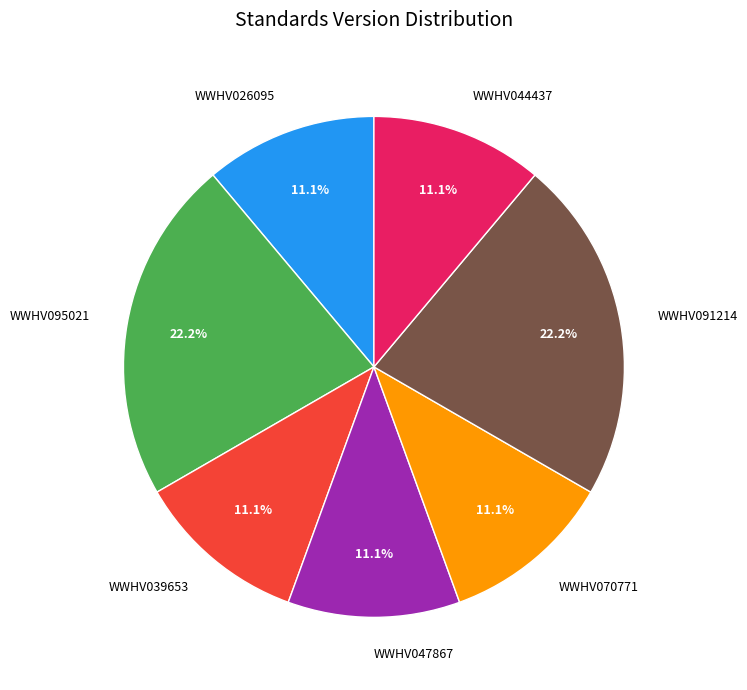

Do WWHV044437 and WWHV095021 together represent more than half of the pie?

No